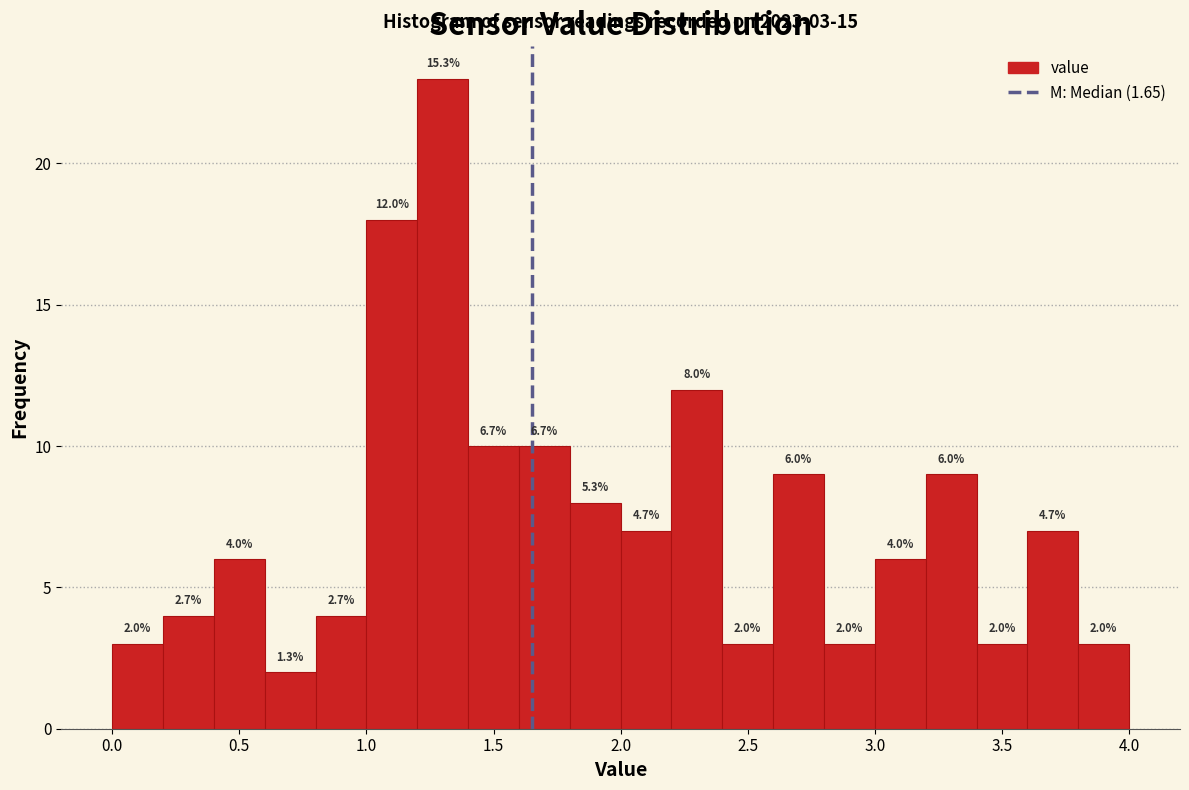

Which range on the x-axis has the tallest bar?

1.2 to 1.4